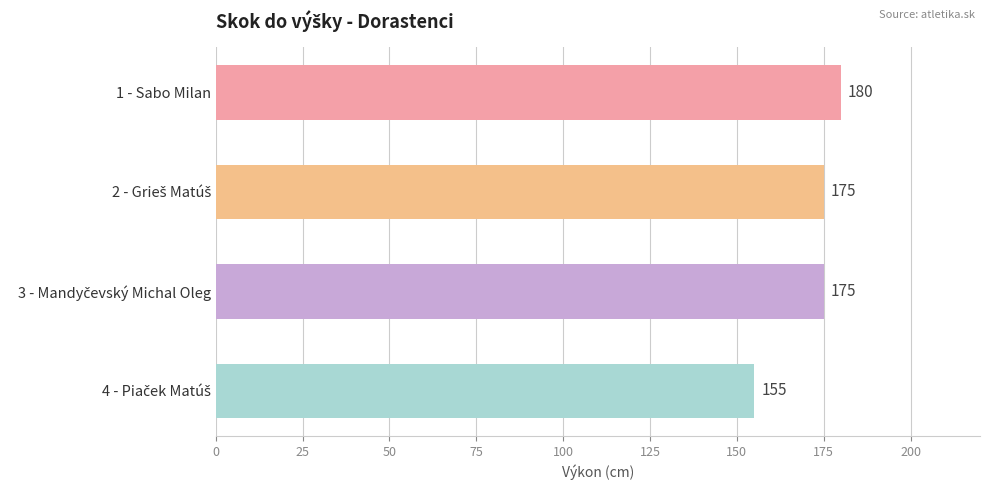

What is the smallest value displayed?

155